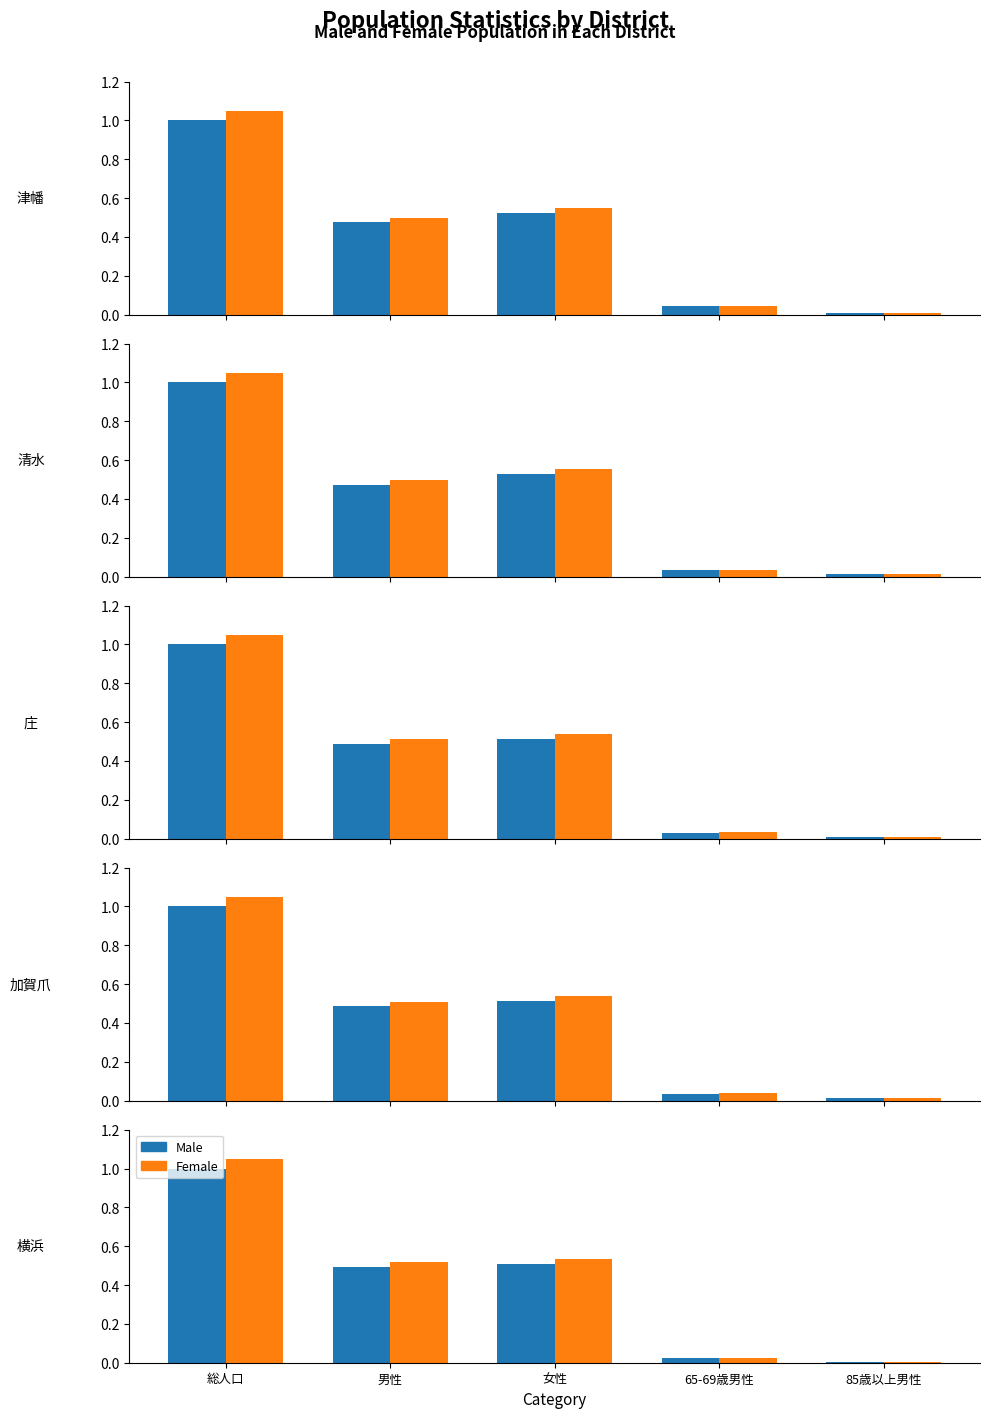

Is it true that Female equals 0.4 at 総人口?

False